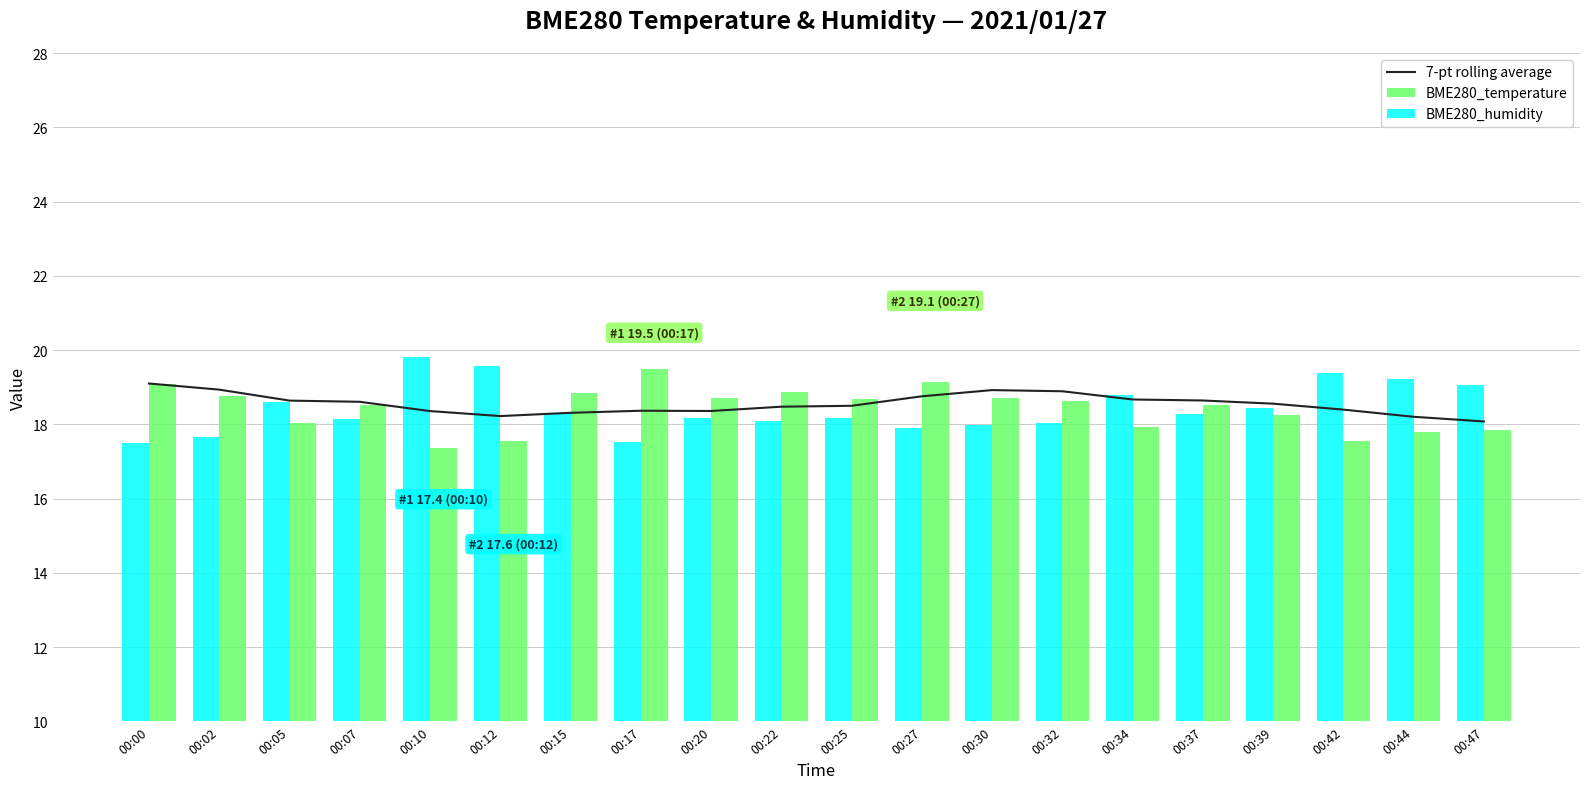

True or false: BME280_humidity has a value of 17.5 at 00:17.

True